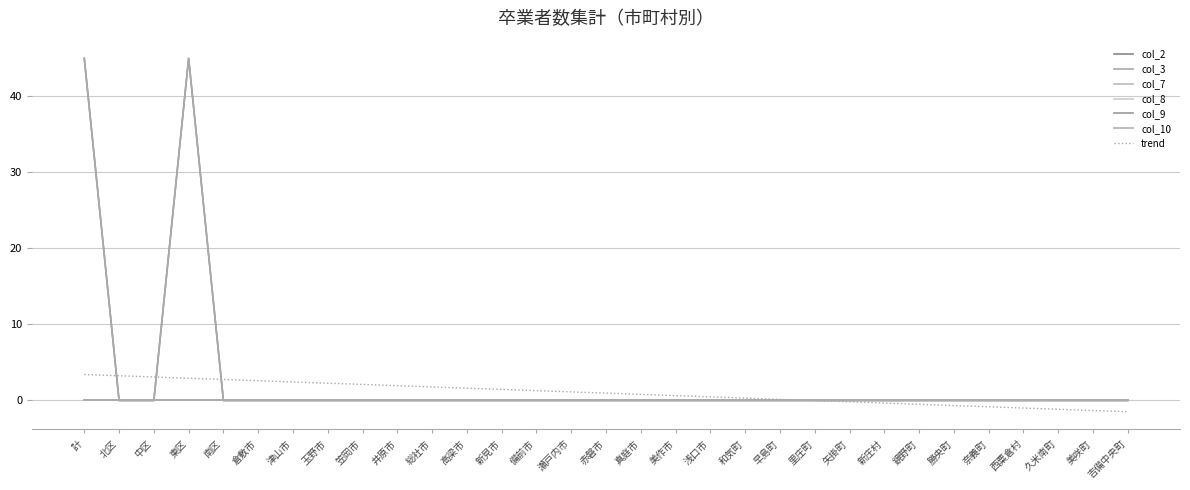

The value of col_3 at 矢掛町 is 0. True or false?

True